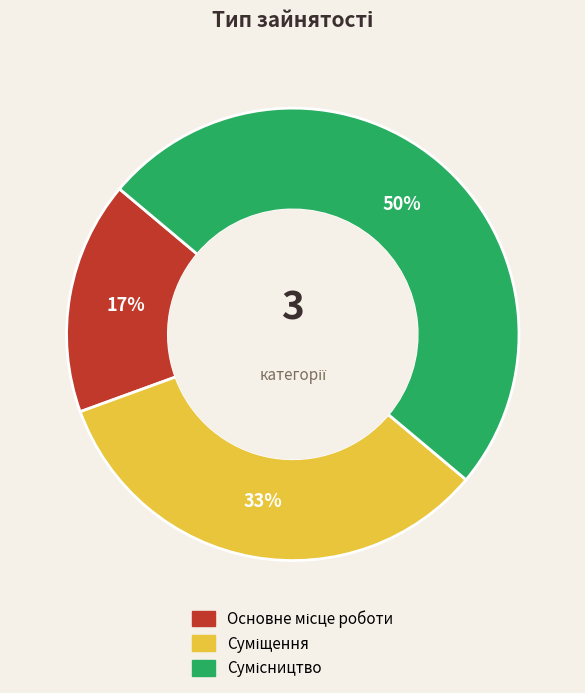

To the nearest percent, what is the difference between the largest and smallest slice percentages?

33%